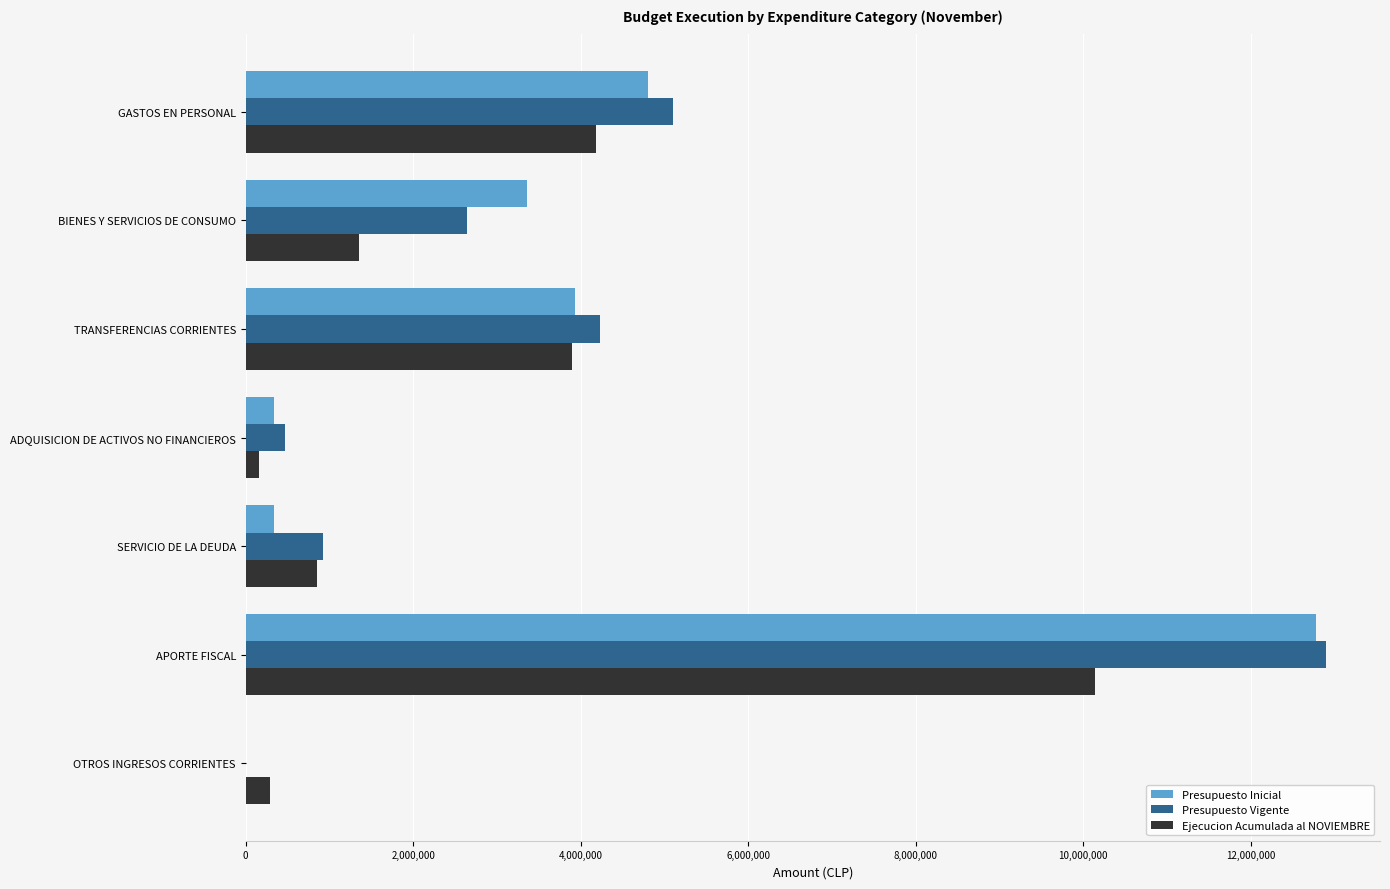

What is the greatest value displayed?

12896444